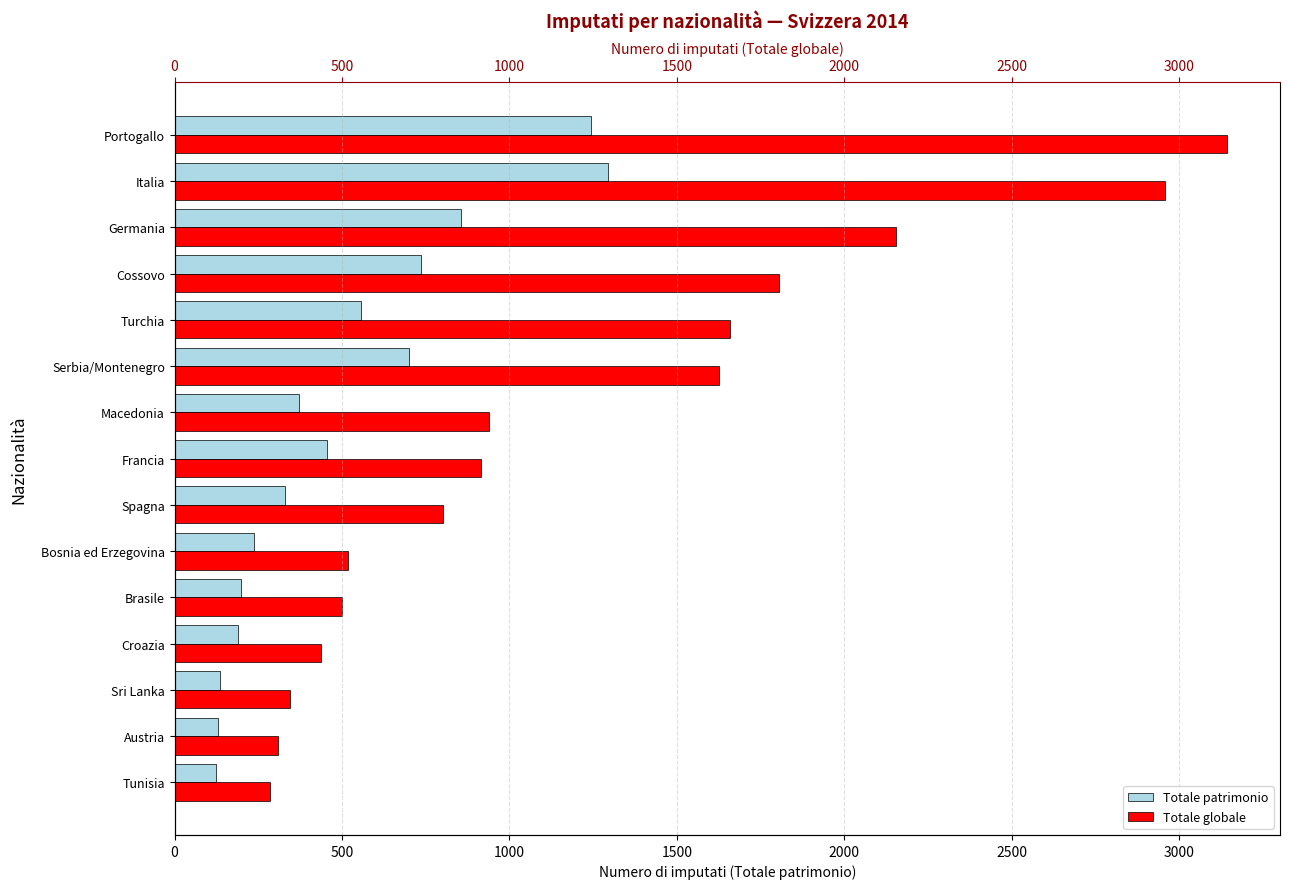

Reading left to right, extract all data points from this chart.

Totale patrimonio: 1245	1294	856	737	557	699	371	455	329	237	197	188	136	130	123
Totale globale: 3144	2958	2154	1805	1659	1626	939	914	803	519	500	436	346	309	285